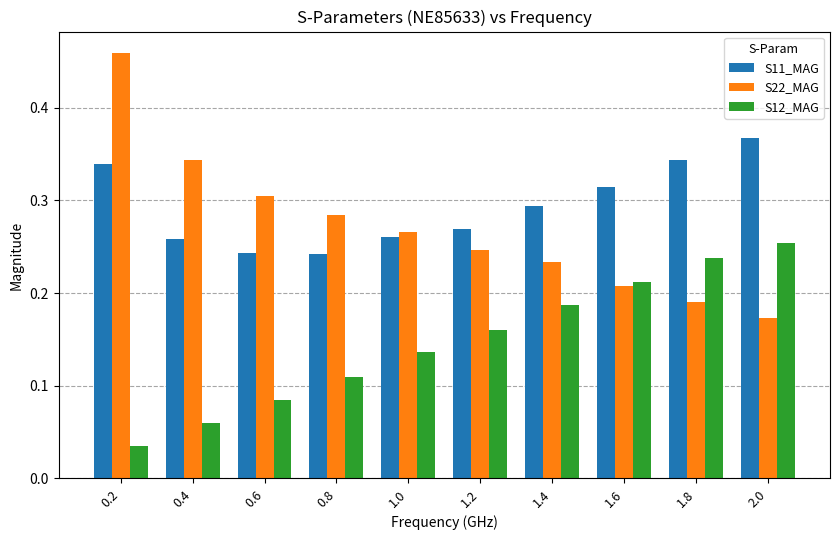

Is it true that S11_MAG equals 0.1 at 0.8?

False